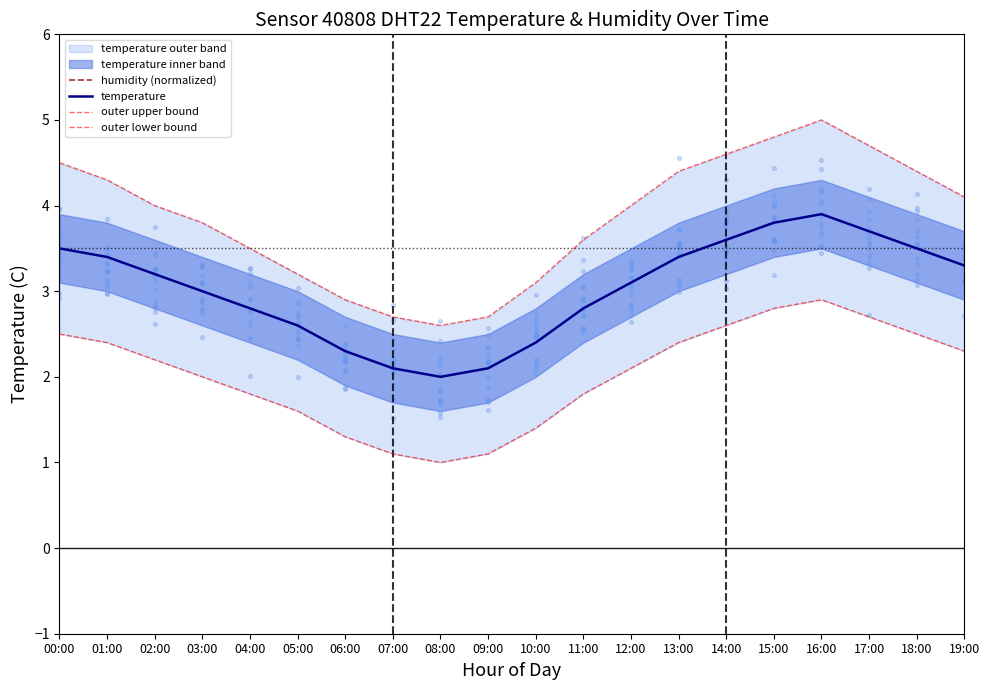

Which series reaches the maximum Y coordinate?

outer upper bound